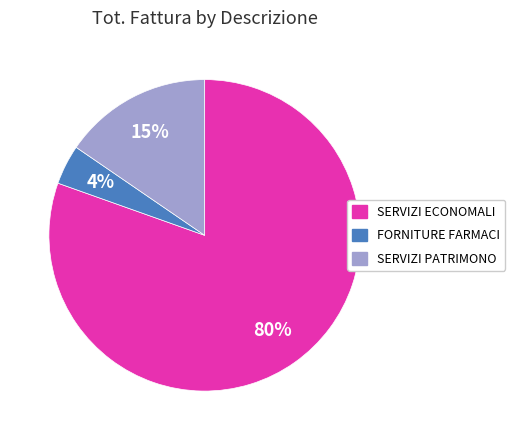

Does any single category account for the majority?

Yes